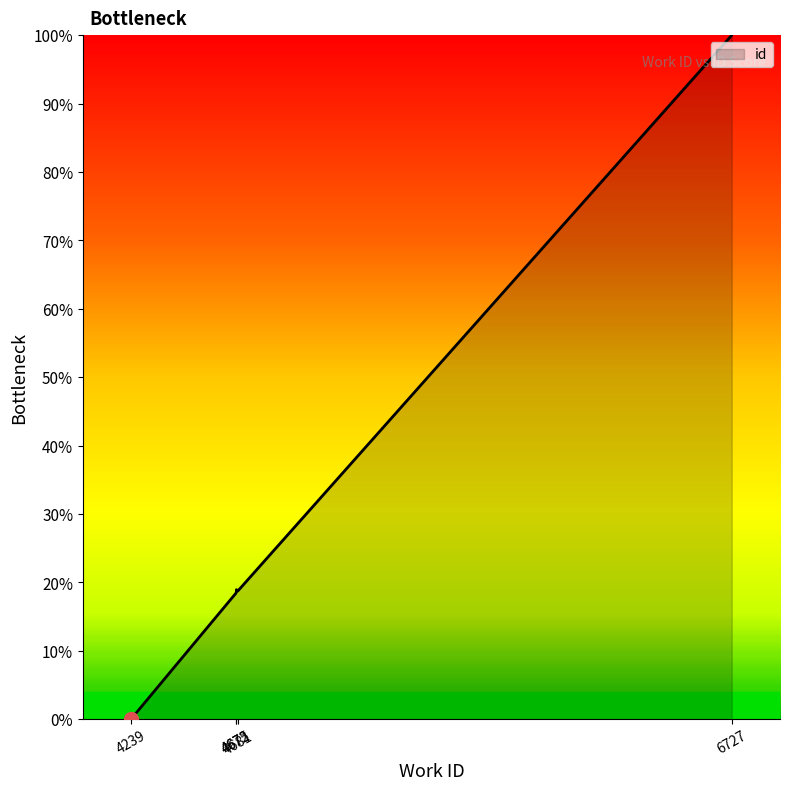

The value at 6727 is 46.5. True or false?

False